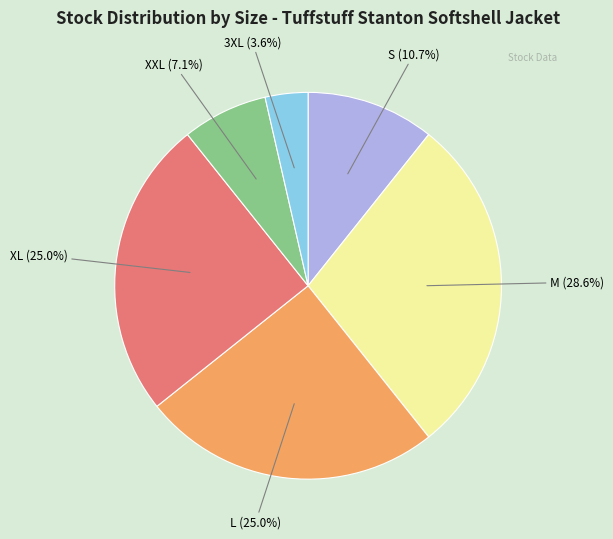

Which category has the biggest portion of the pie?

M